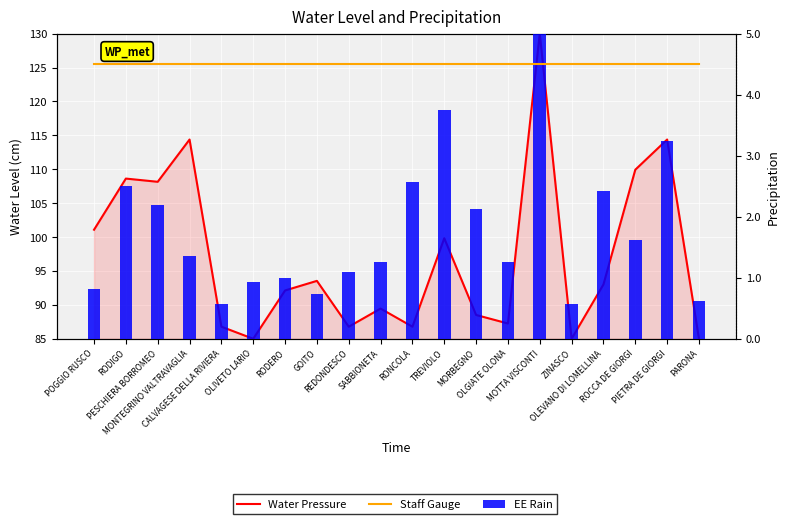

Are the bars horizontal?

No